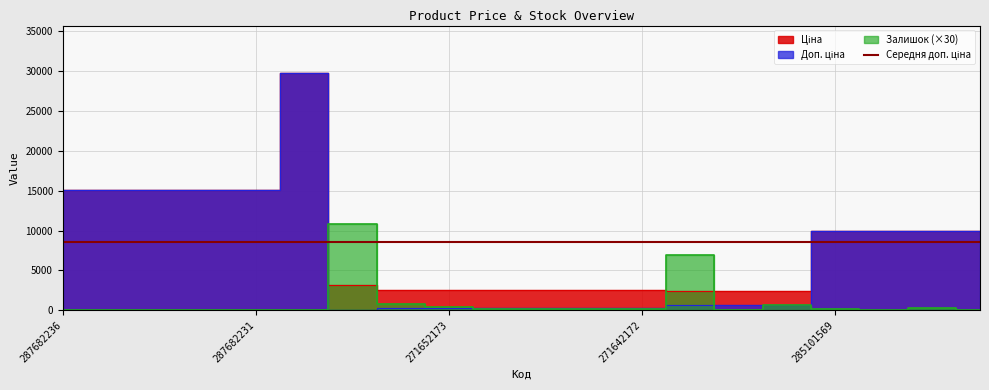

The value of Доп. ціна at 249092172 is 1497.5. True or false?

False